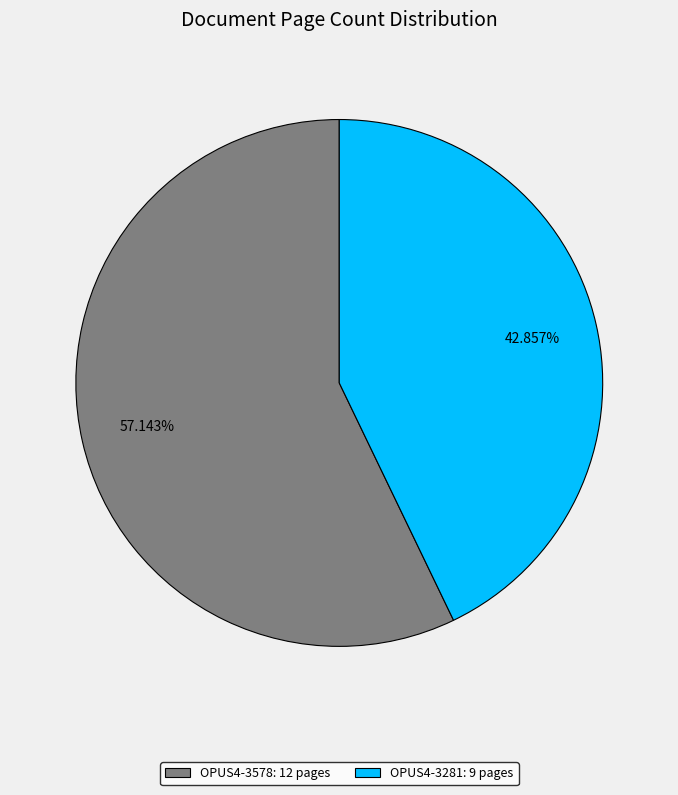

Which category has the smallest portion of the pie?

OPUS4-3281